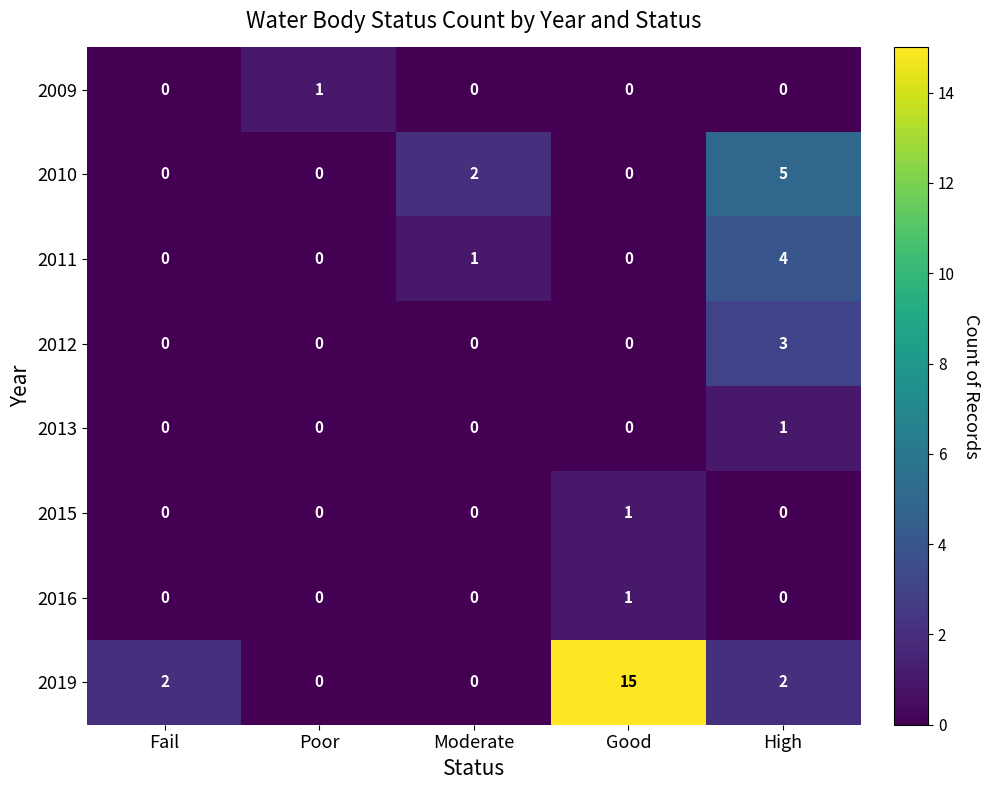

Which category has the highest value in the 2015 series?

Good